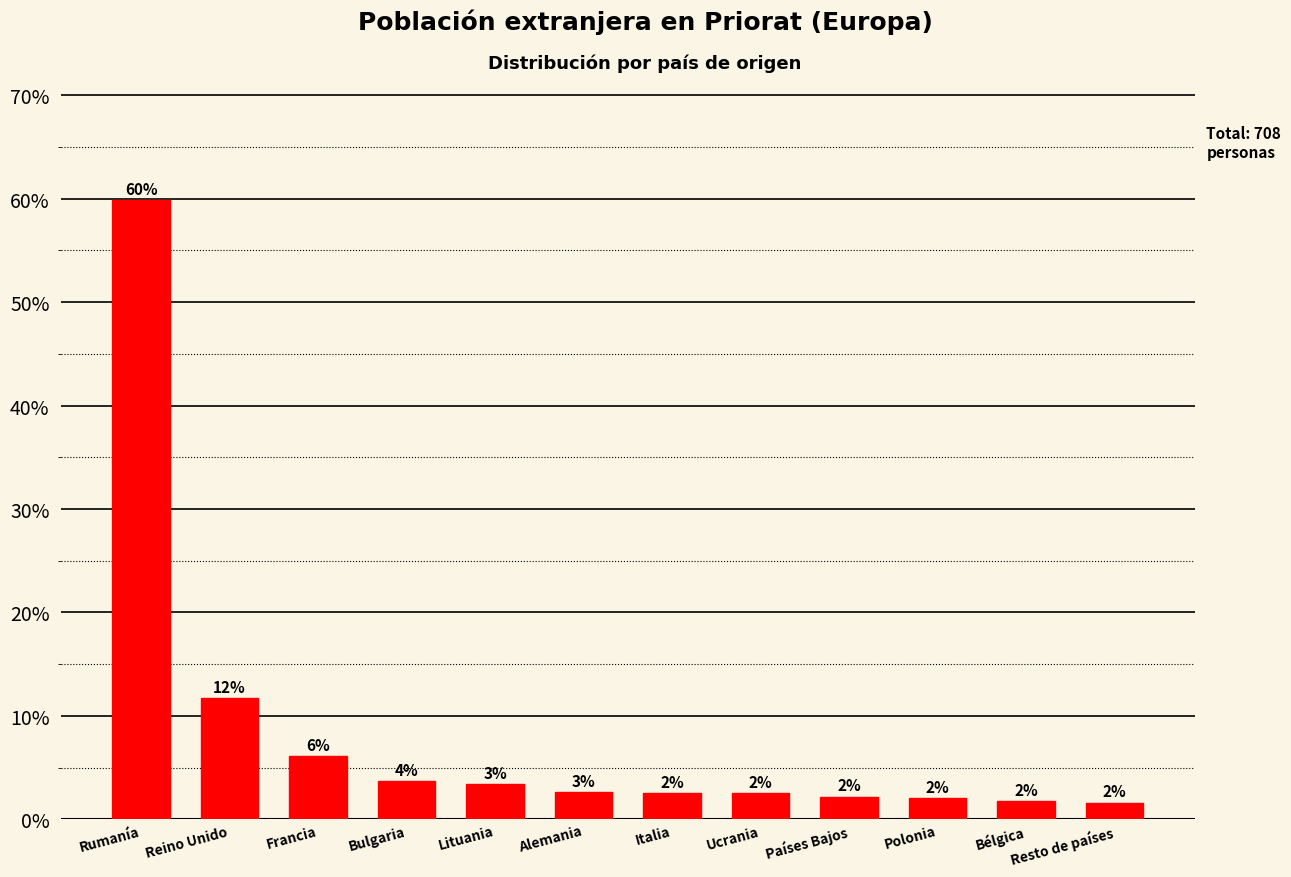

What is the label of the 10th bar from the right?

Francia